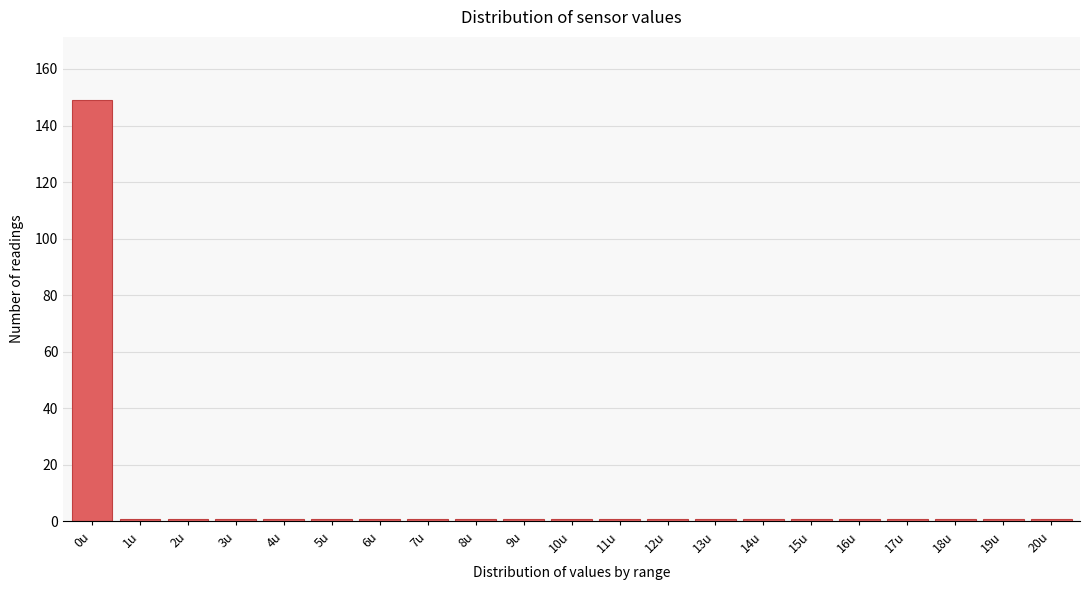

Reading right to left, transcribe all the data shown in this chart.

1	1	1	1	1	1	1	1	1	1	1	1	1	1	1	1	1	1	1	1	149